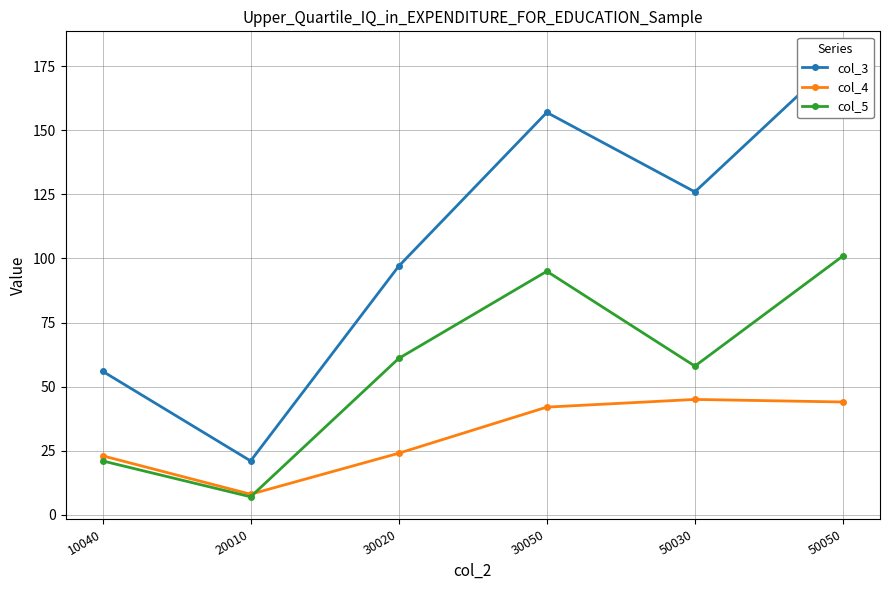

What is the sum of the col_3 values at 20010 and 10040?

77